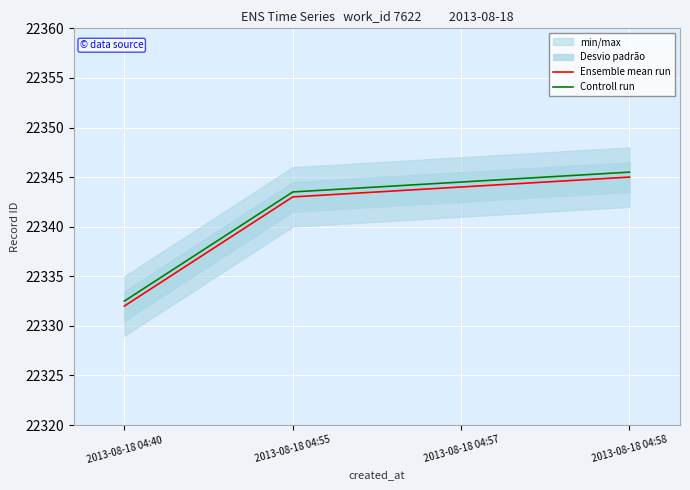

At 2013-08-18 04:58, list the series in order from largest to smallest.

Controll run, Ensemble mean run